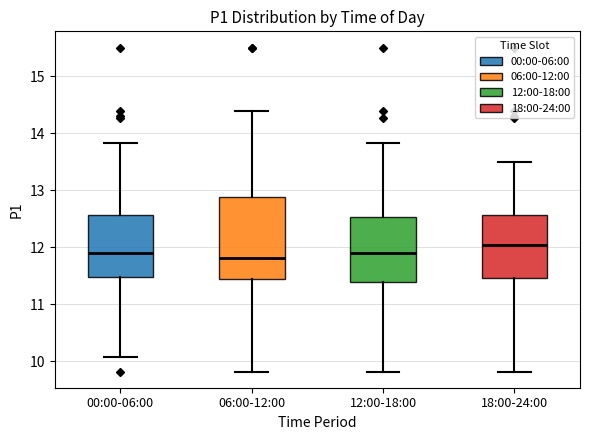

Reading left to right, transcribe this box plot: for each box, give where its median line is, the range the box spans, and where its two whiskers end, as read against the y-axis. The values are not printed on the chart, so give them approximately, as read against the axis.

00:00-06:00: median 11.9, box 11.5 to 12.6, whiskers 10.1 to 13.8
06:00-12:00: median 11.8, box 11.4 to 12.9, whiskers 9.8 to 14.4
12:00-18:00: median 11.9, box 11.4 to 12.5, whiskers 9.8 to 13.8
18:00-24:00: median 12.0, box 11.5 to 12.6, whiskers 9.8 to 13.5